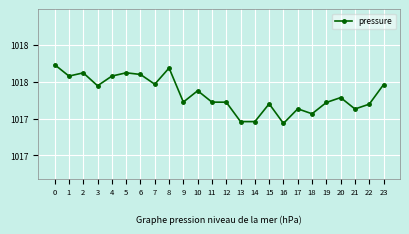

Is this an area chart (filled region under the line)?

No